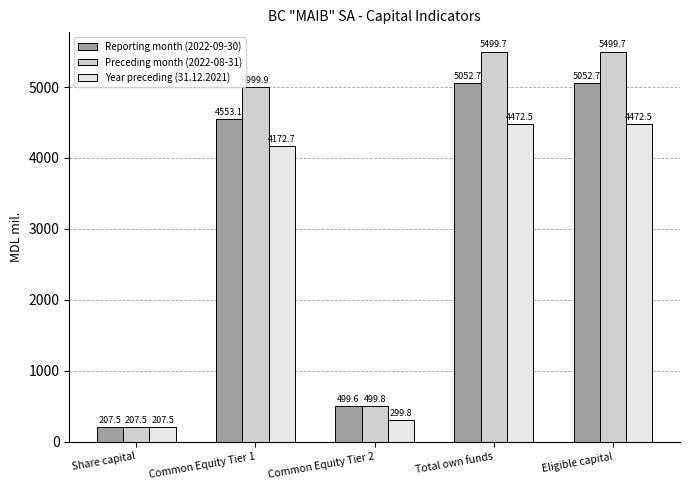

Reading left to right, list all the values displayed in this chart.

Reporting month (2022-09-30): 207.5	4553.1	499.6	5052.7	5052.7
Preceding month (2022-08-31): 207.5	4999.9	499.8	5499.7	5499.7
Year preceding (31.12.2021): 207.5	4172.7	299.8	4472.5	4472.5